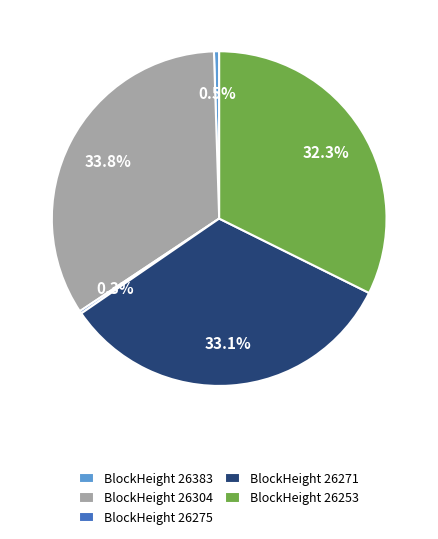

Is there a majority slice in this chart?

No